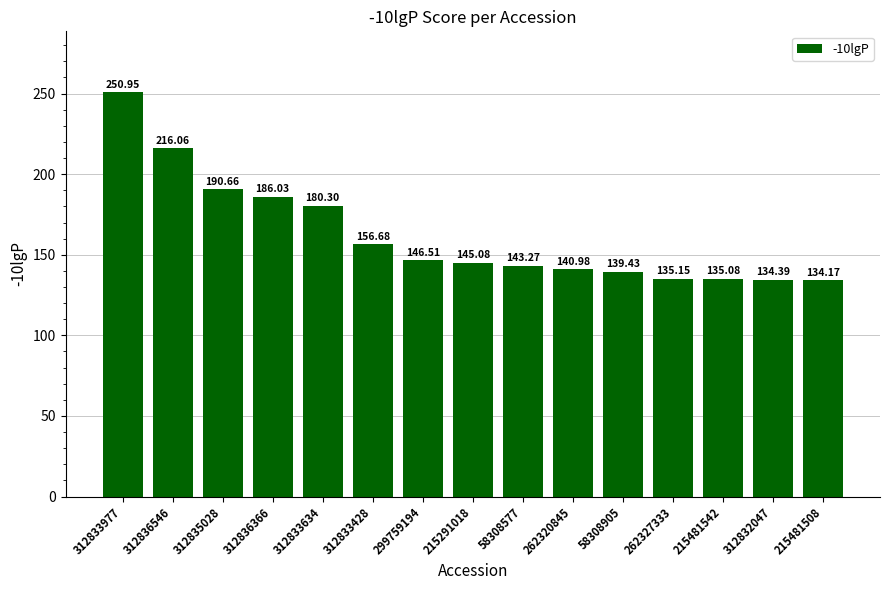

What is the approximate value at 58308905?

139.4